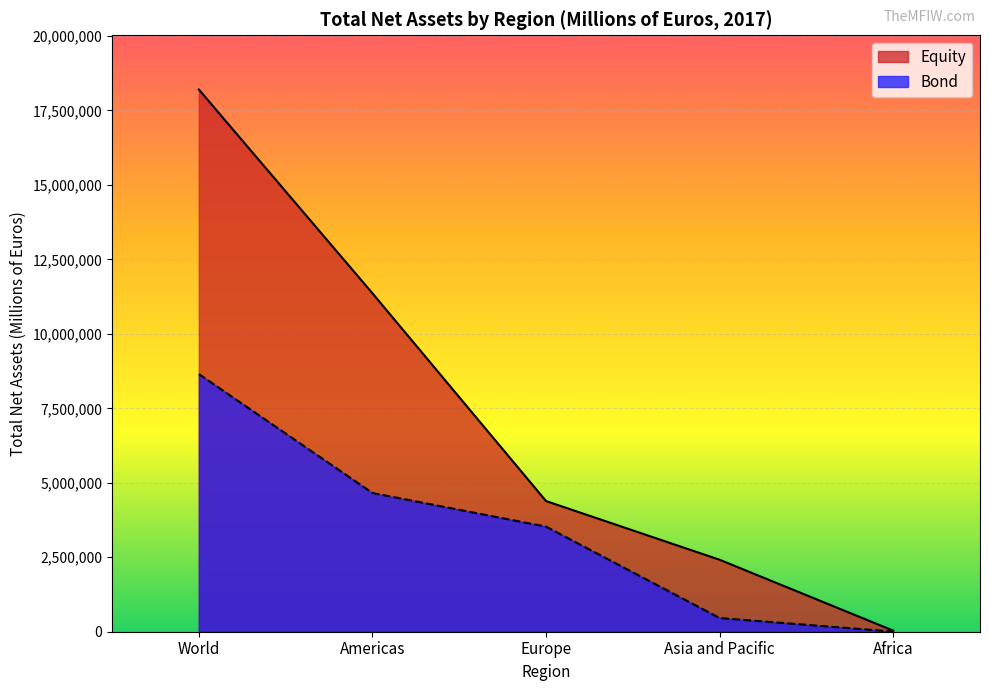

At how many categories does at least one series exceed 14849471?

1